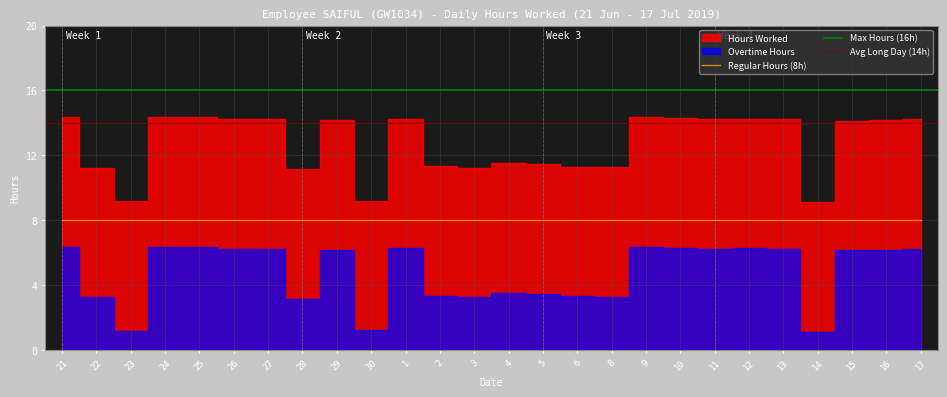

The Overtime Hours series shows 3.1 at 28. True or false?

True